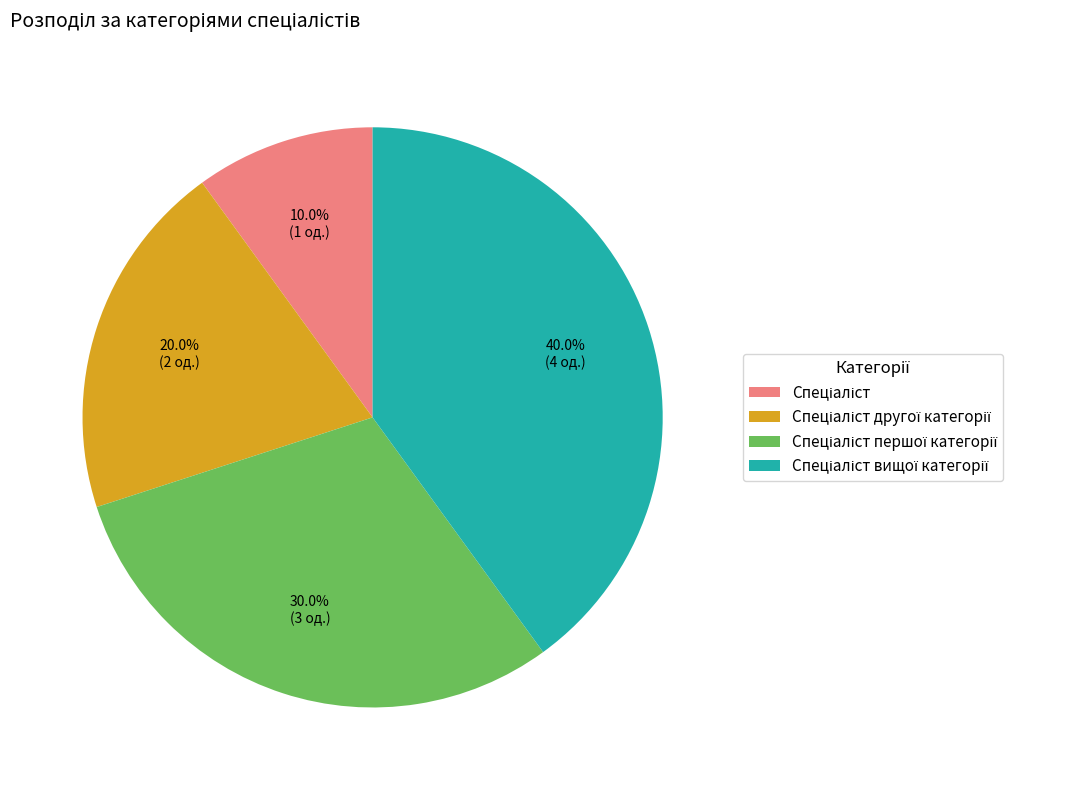

Does any single category account for the majority?

No